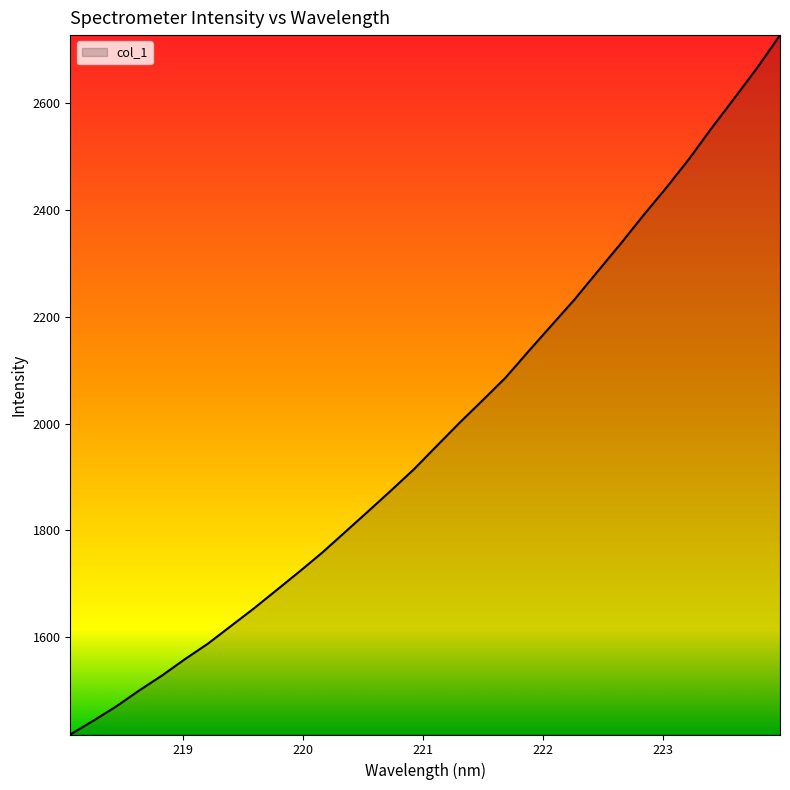

What is the difference between the maximum and minimum values?

1308.9